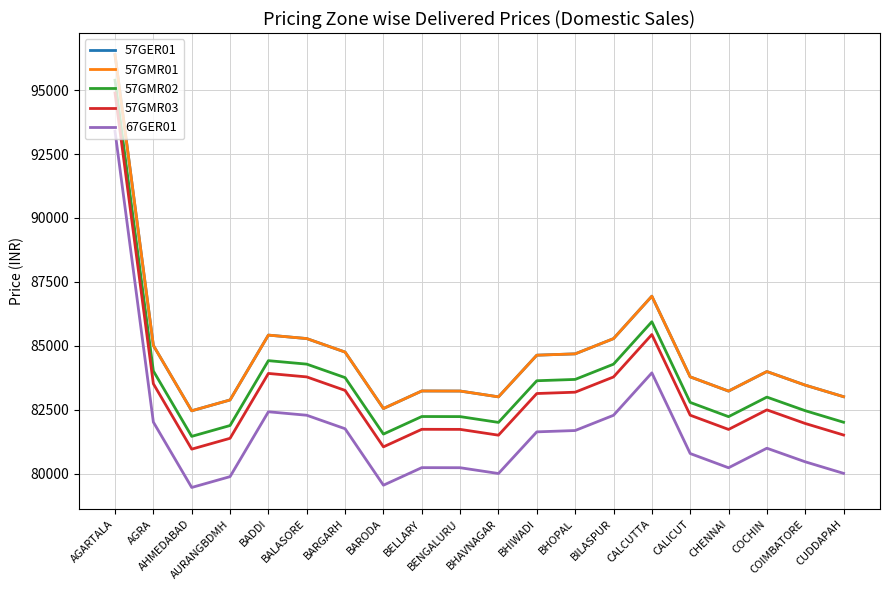

What is the label of the 3rd point from the left?

AHMEDABAD